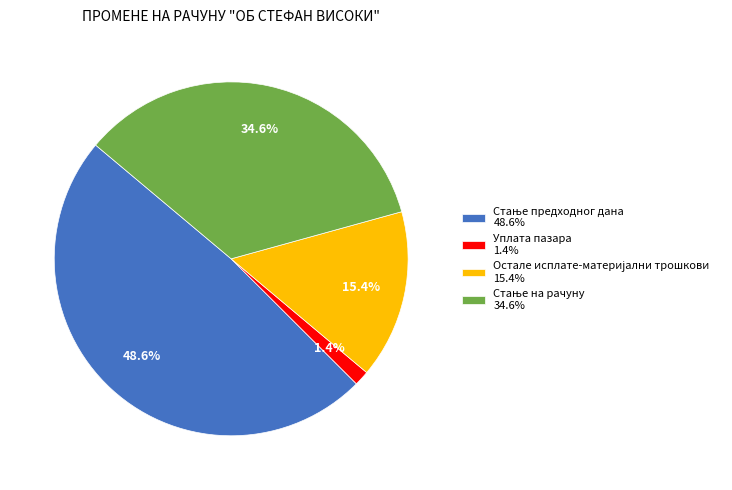

Count the number of slices in the pie.

4